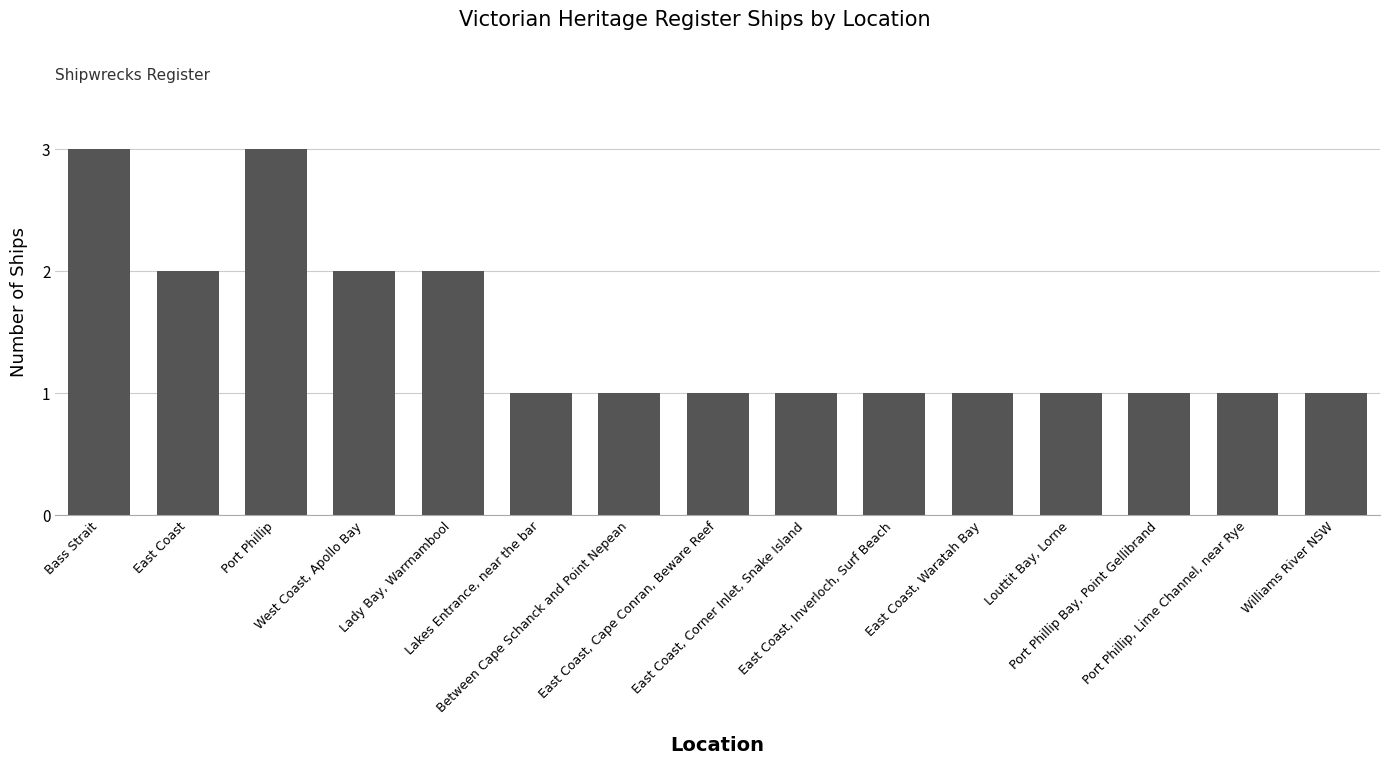

What is the maximum value shown in the chart?

3